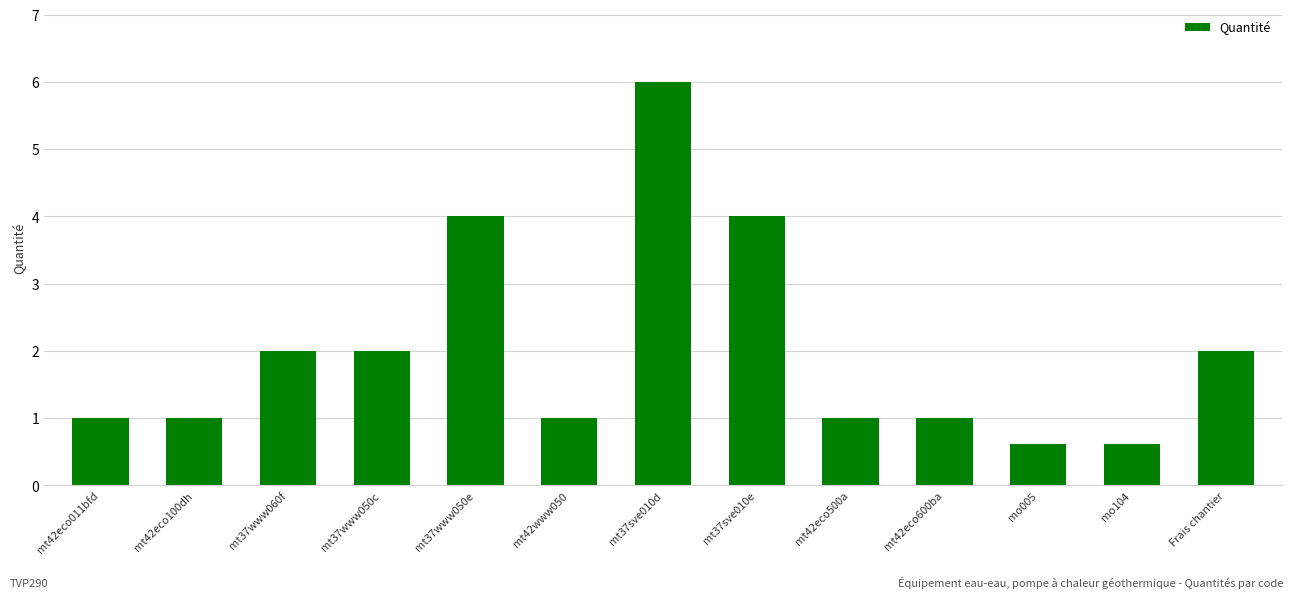

True or false: the data shows 1.0 at mt42eco100dh.

True